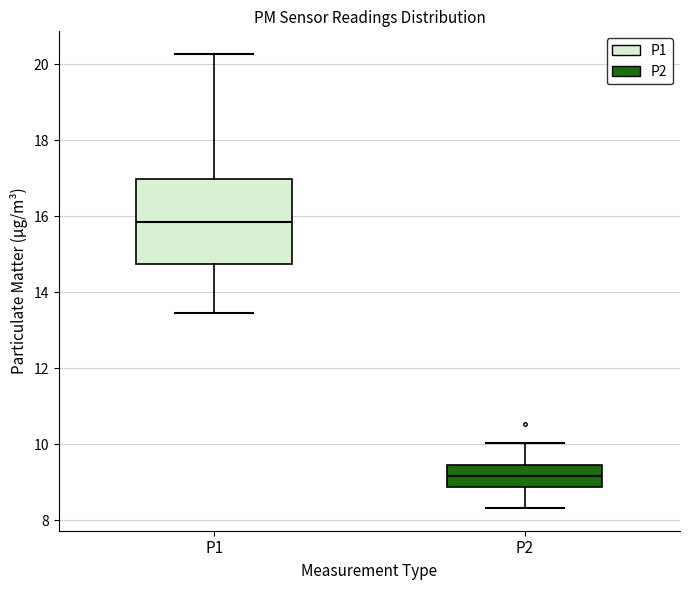

Where does the median line of the box for P1 sit on the y-axis? The values are not printed on the chart, so give them approximately, as read against the axis.

15.8